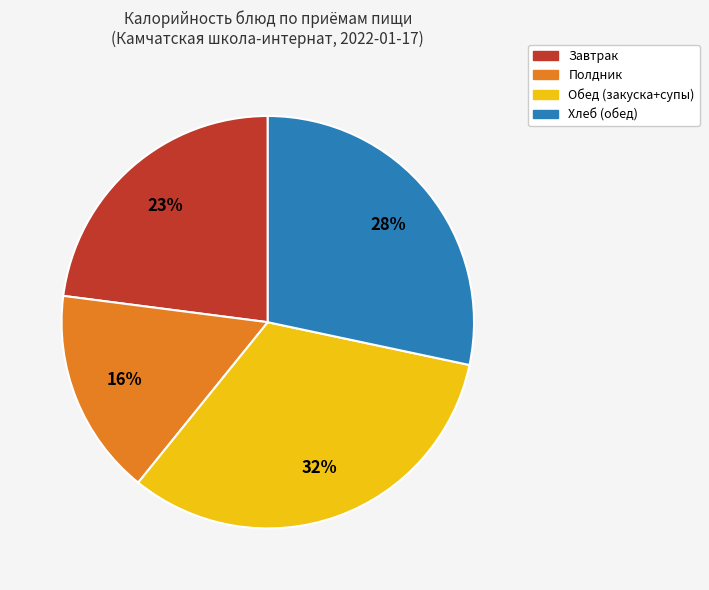

To the nearest percent, what is the average slice percentage?

25%